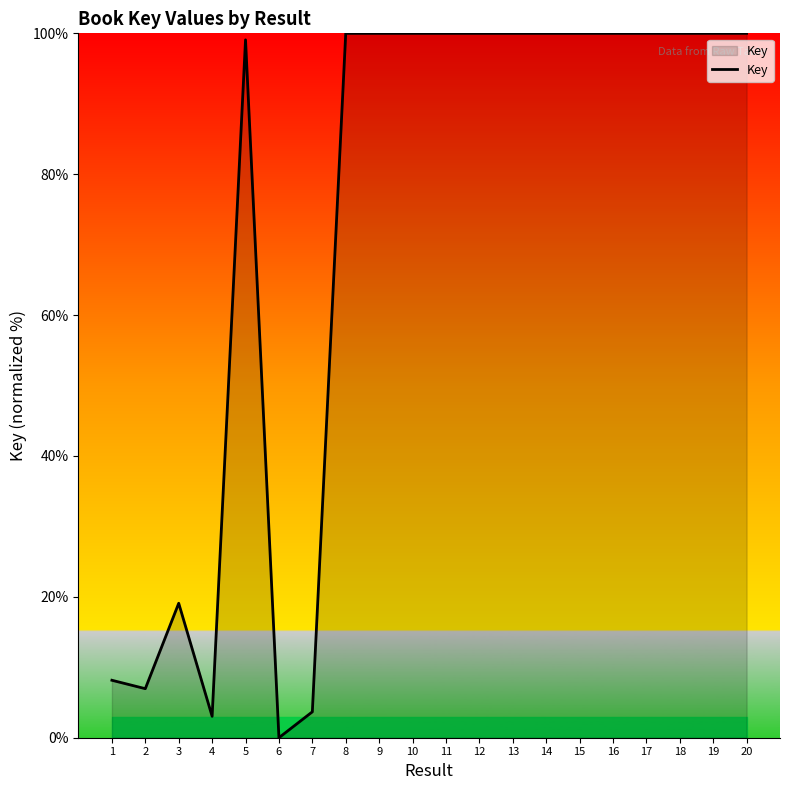

Which category has the lowest value across all series?

6